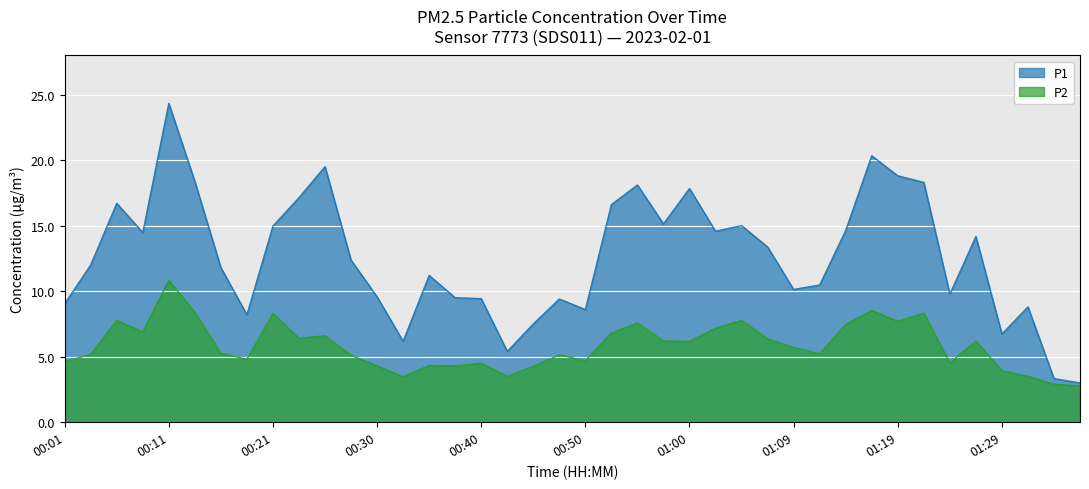

List the labels in order of P2 value, largest first.

00:11, 01:17, 00:13, 01:22, 00:21, 00:06, 01:05, 01:19, 00:55, 01:14, 01:02, 00:08, 00:52, 00:25, 00:23, 01:07, 00:57, 01:26, 01:00, 01:09, 00:16, 01:12, 00:03, 00:47, 00:28, 00:18, 00:50, 00:01, 01:24, 00:40, 00:35, 00:30, 00:38, 00:45, 01:29, 00:43, 01:31, 00:33, 01:34, 01:36